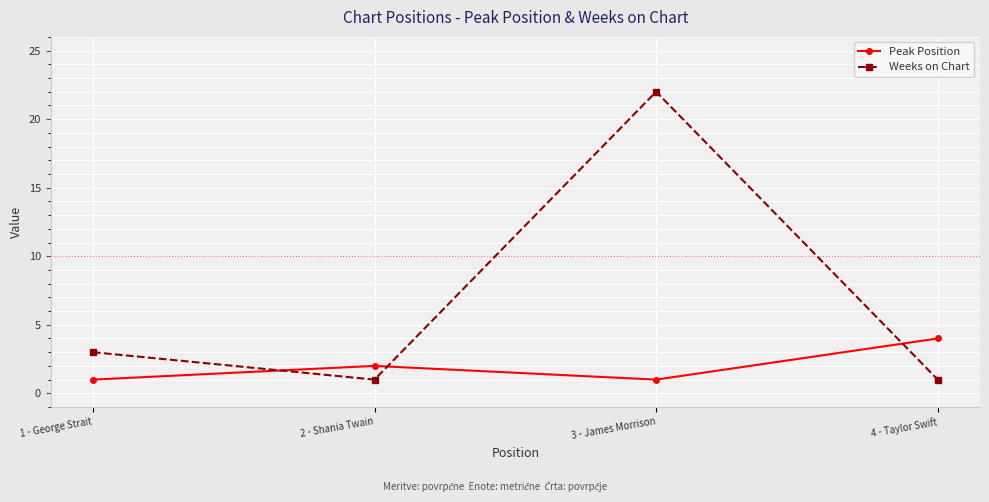

At 2 - Shania Twain, list the series in order from smallest to largest.

Weeks on Chart, Peak Position